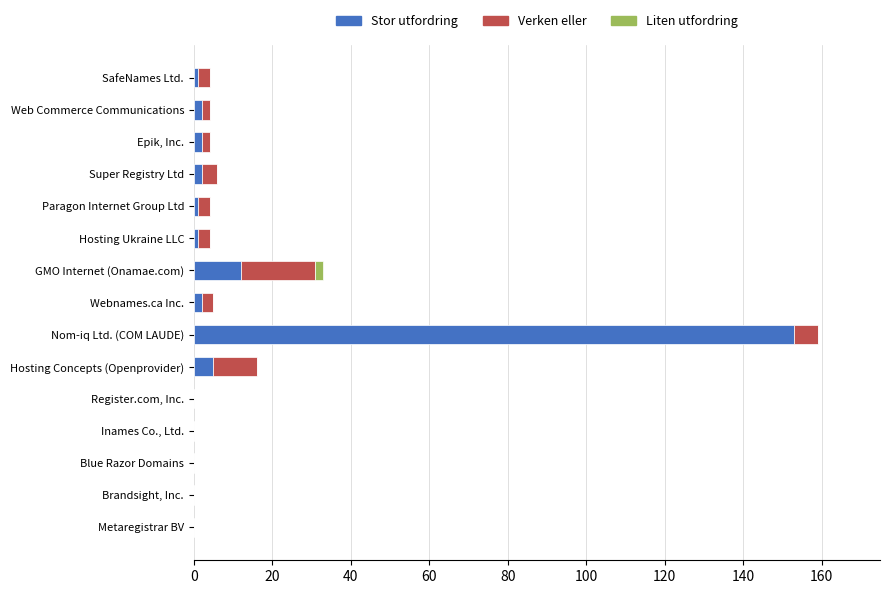

Count the number of data series in this chart.

3